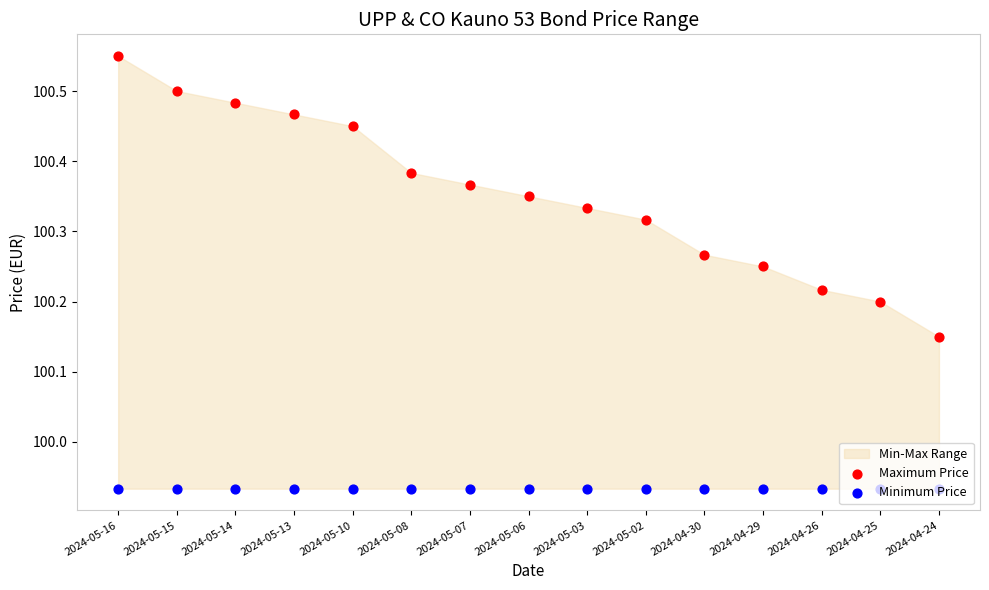

Is the value of Maximum Price at 2024-04-26 greater than the value of Minimum Price at 2024-04-24?

Yes